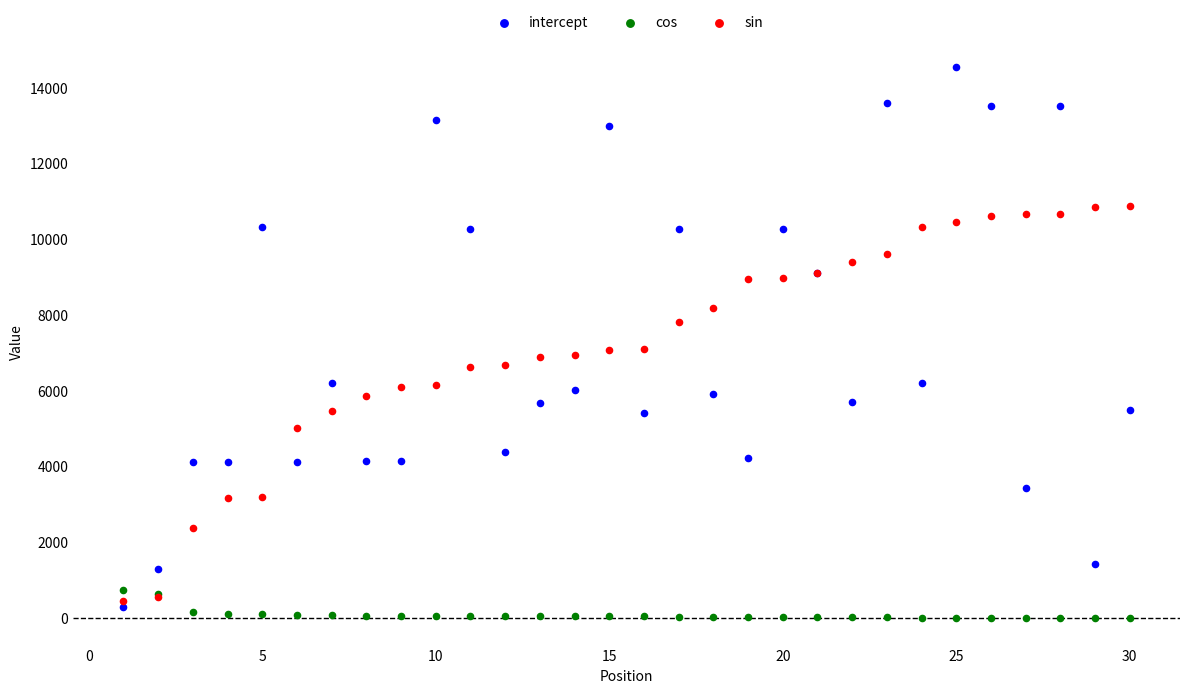

Which series reaches the maximum Y coordinate?

intercept